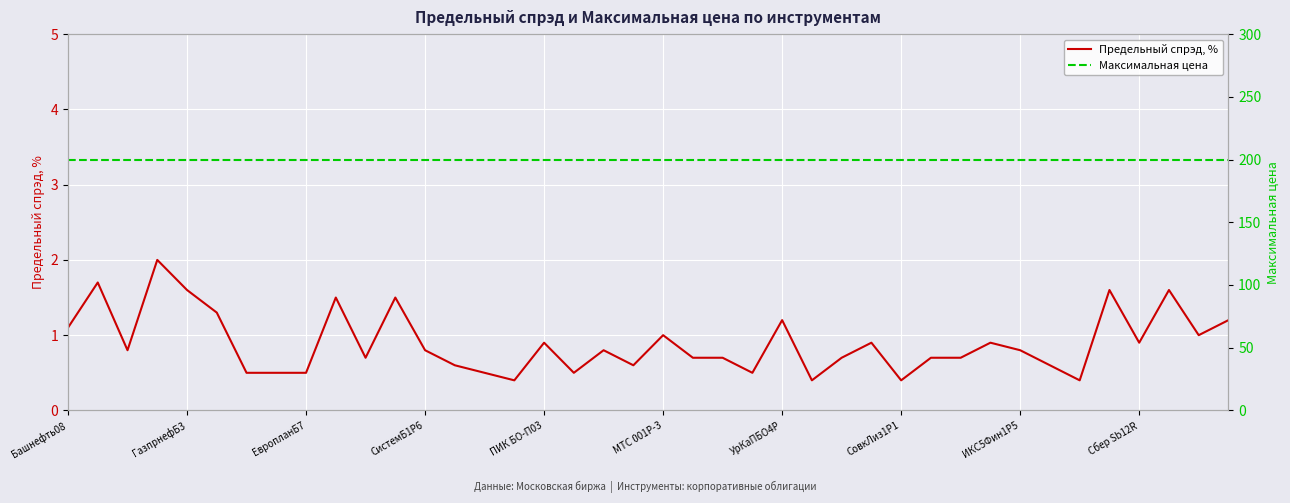

What is the value of the Предельный спрэд, % point at the 30th from the left?

0.7